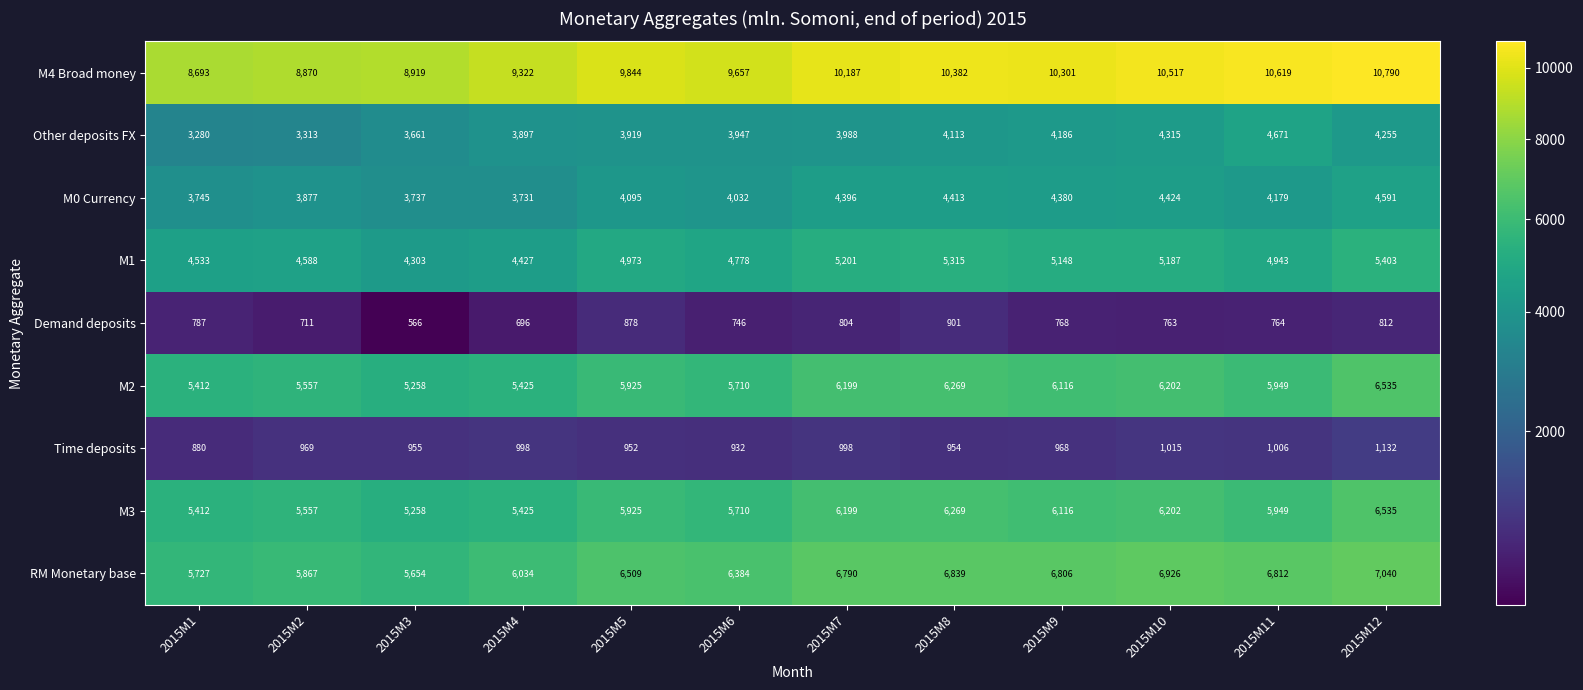

What is the total value across all series at 2015M5?

43020